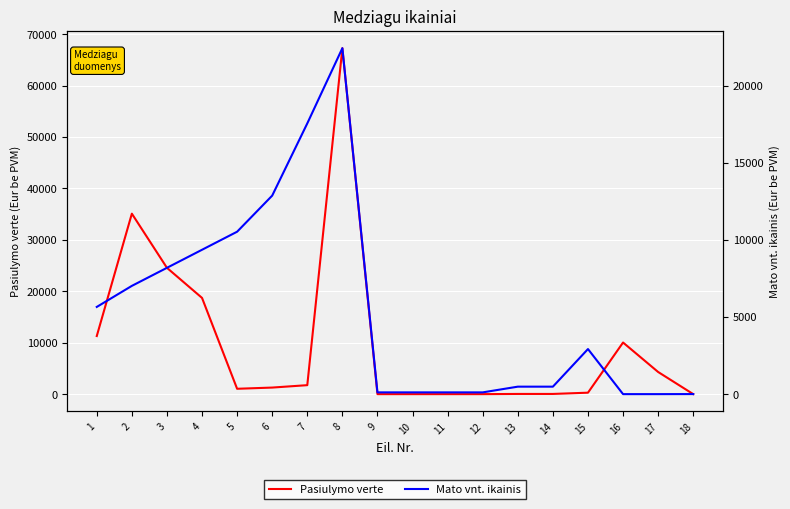

Which category has the lowest value in the Mato vnt. ikainis series?

16